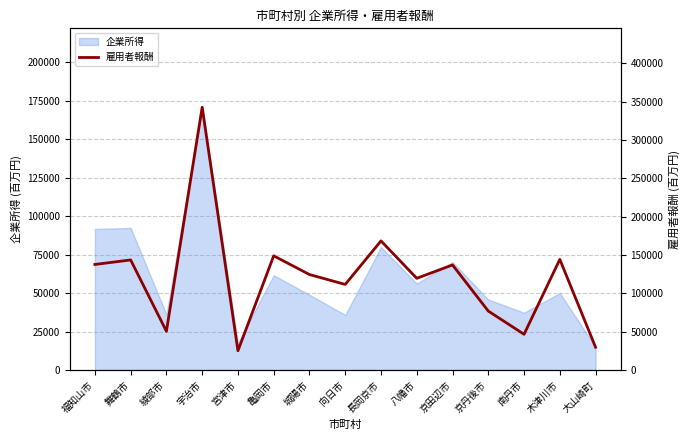

Reading left to right, transcribe all the data shown in this chart.

福知山市=137719	舞鶴市=143590	綾部市=50580	宇治市=342810	宮津市=25200	亀岡市=148971	城陽市=124568	向日市=111666	長岡京市=168426	八幡市=119657	京田辺市=137100	京丹後市=76926	南丹市=46654	木津川市=144347	大山崎町=29762